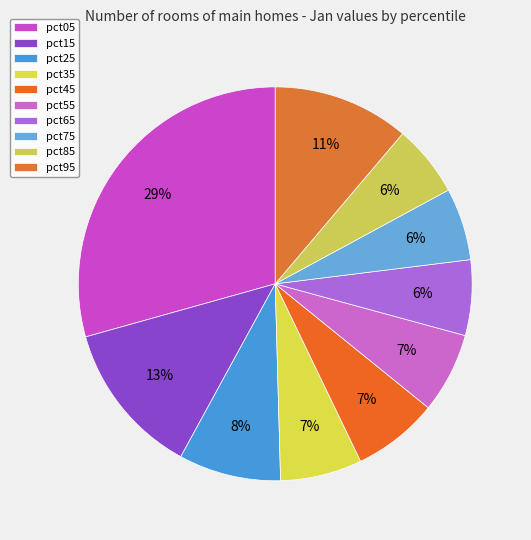

Count the number of slices in the pie.

10